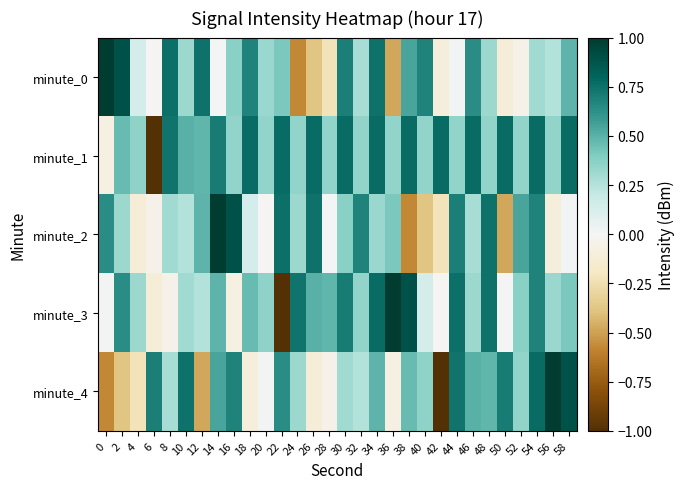

At which category is the sum across all series the highest?

54